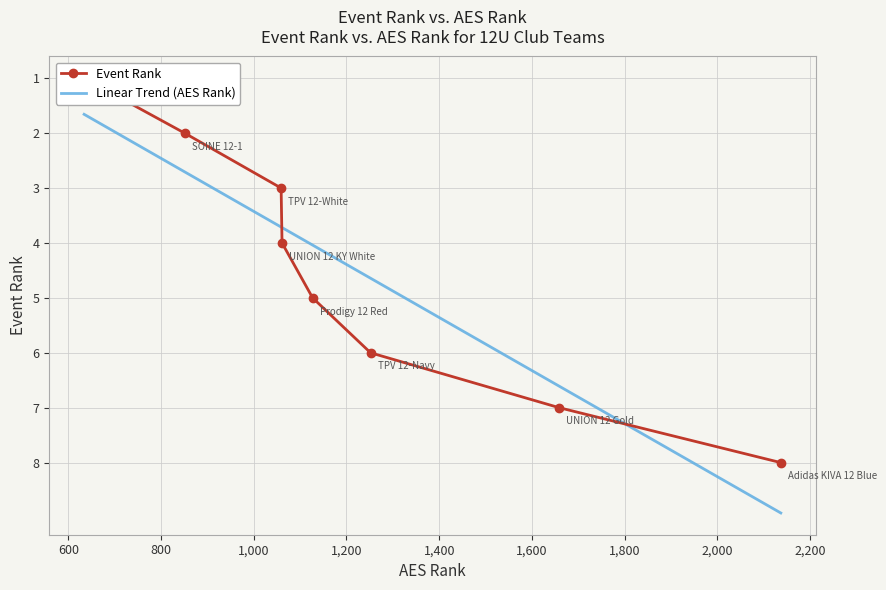

At which category does the chart reach its peak across all series?

Adidas KIVA 12 Blue